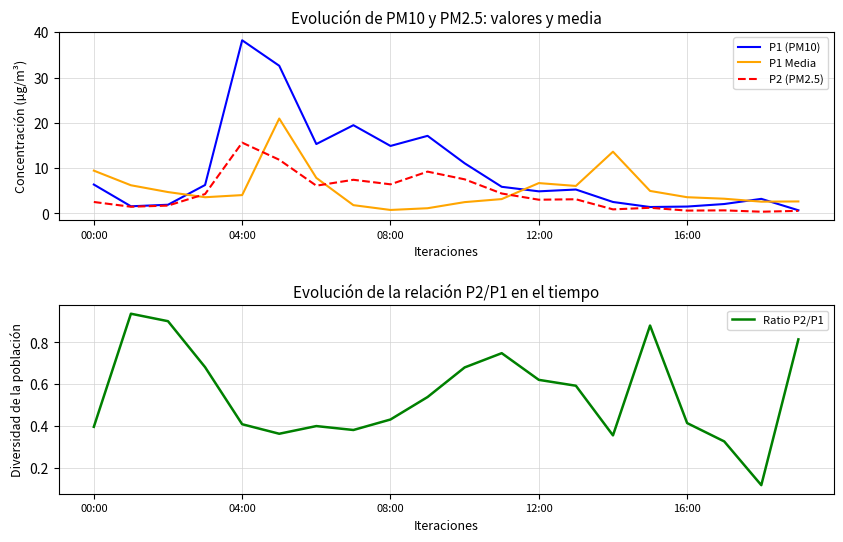

Which category has the highest value in the P1 (PM10) series?

04:00